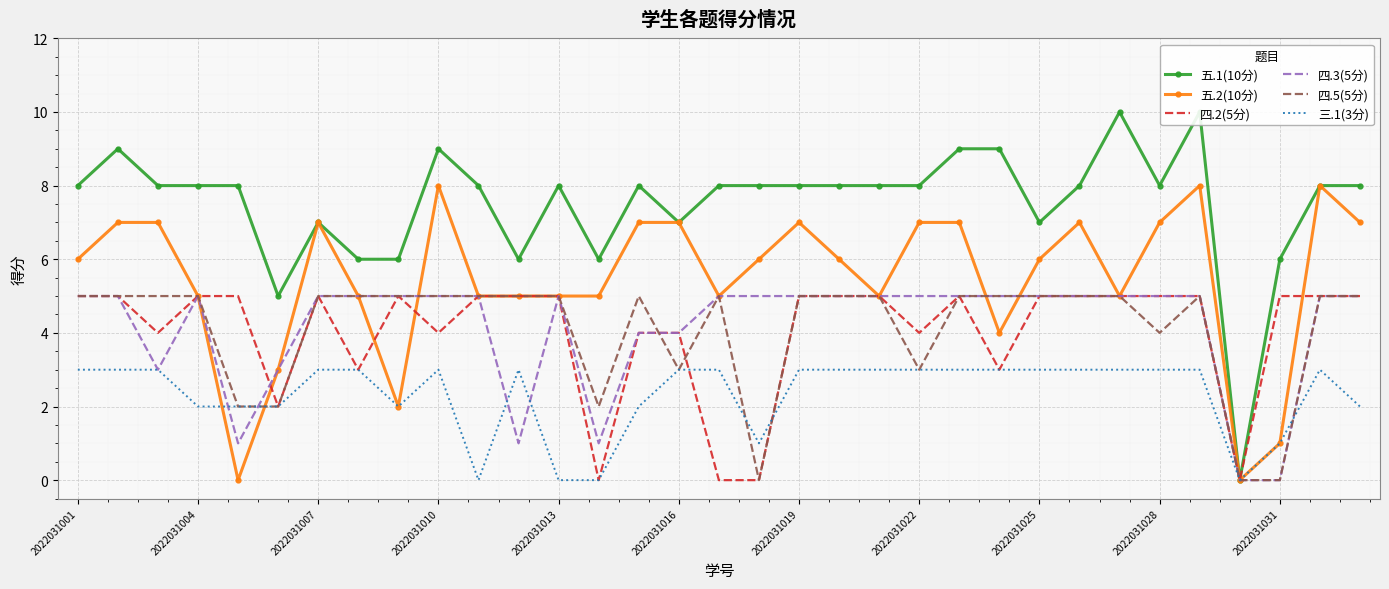

True or false: 四.3(5分) has a value of 3 at 2022031001.

False